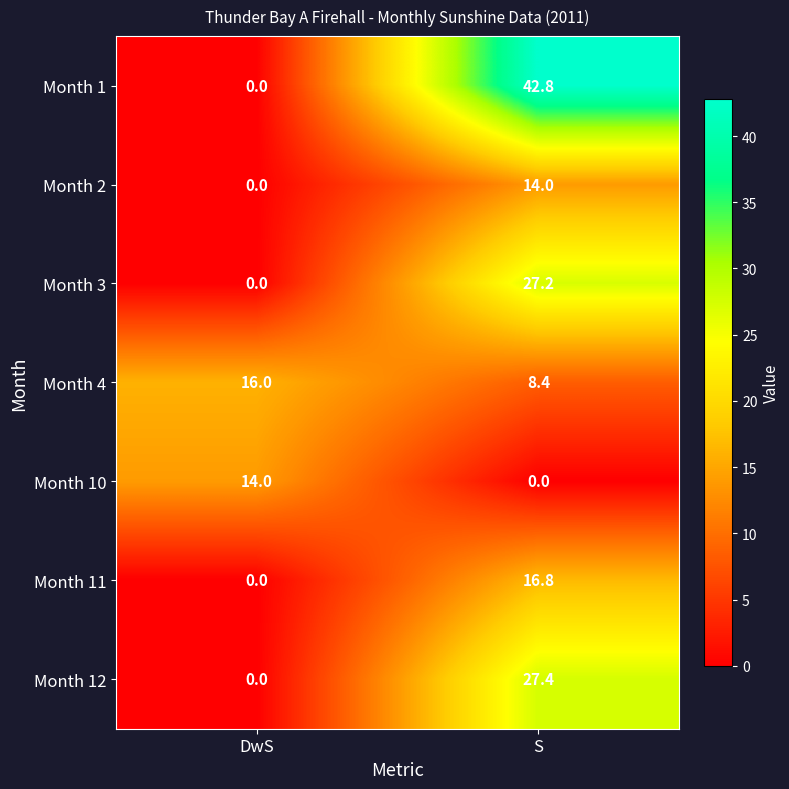

What is the spread (max minus min) of values at S?

42.8